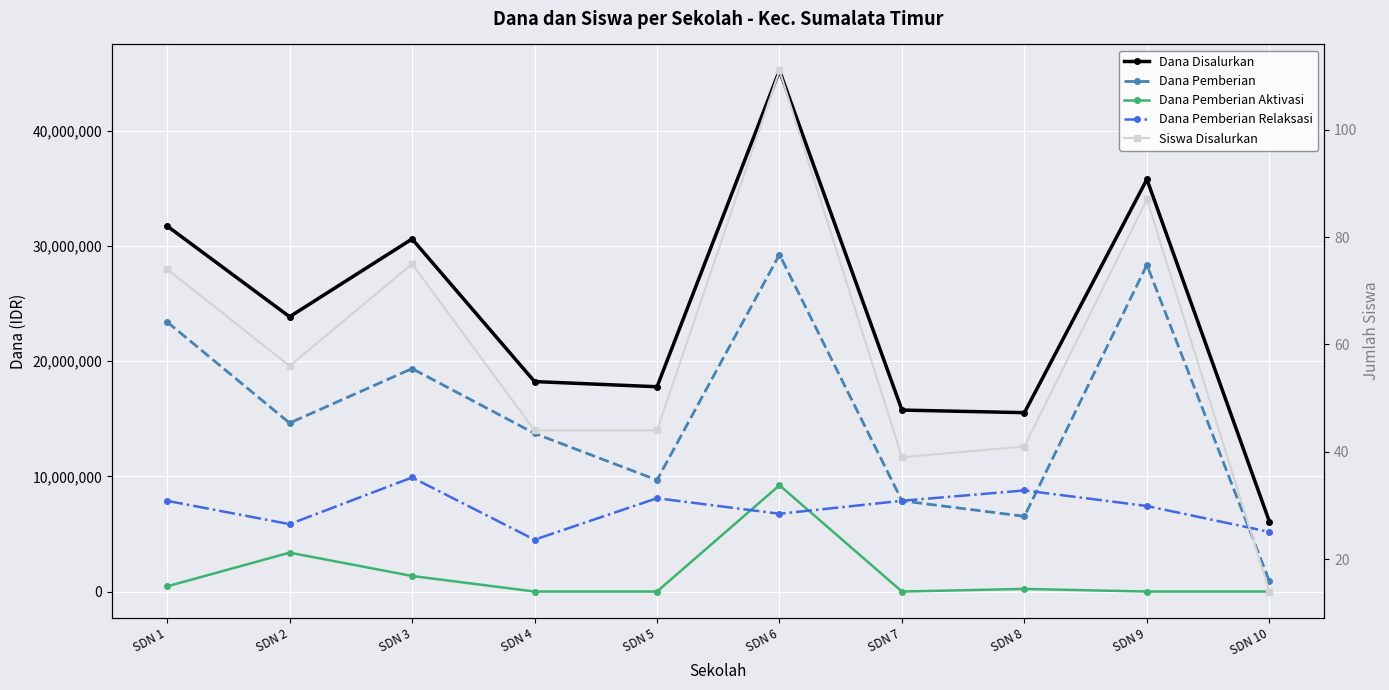

Which series has the largest range (max minus min)?

Dana Disalurkan